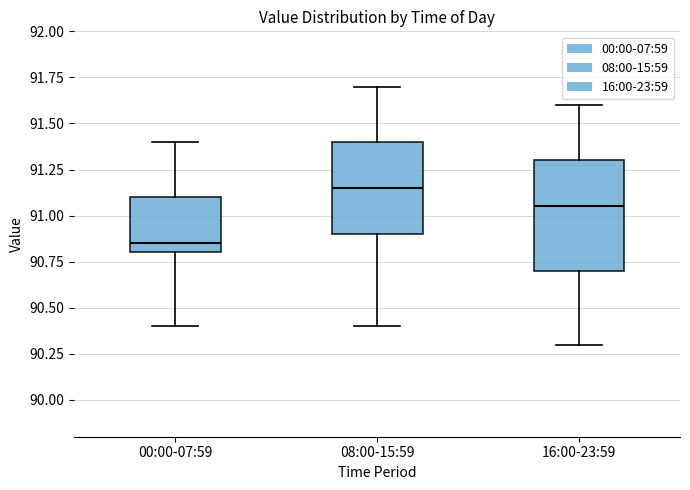

Which box is the tallest, from its lower edge to its upper edge?

16:00-23:59